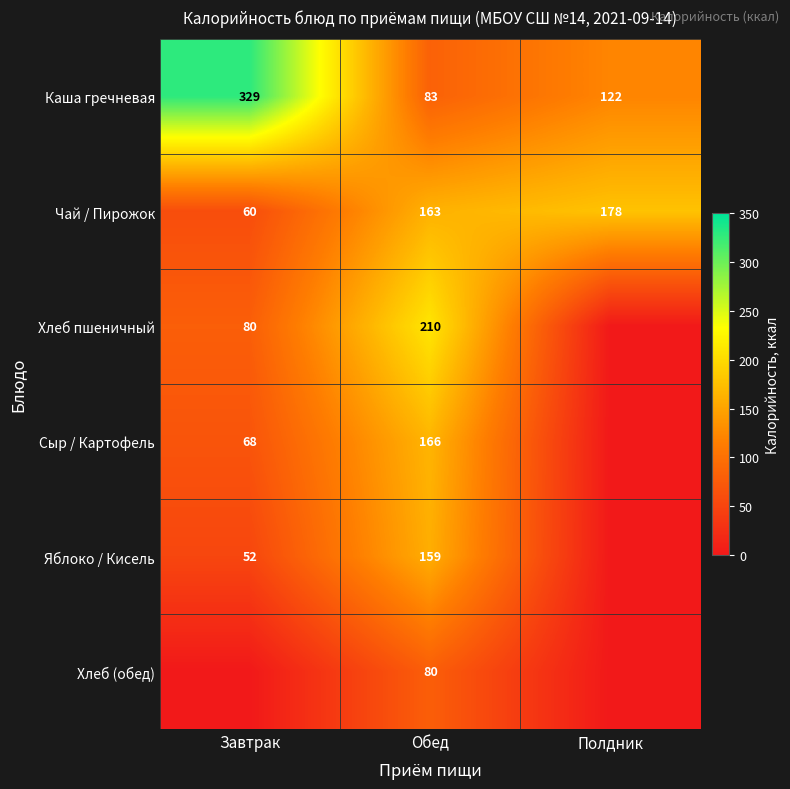

Between Завтрак and Полдник, which is larger?

Завтрак